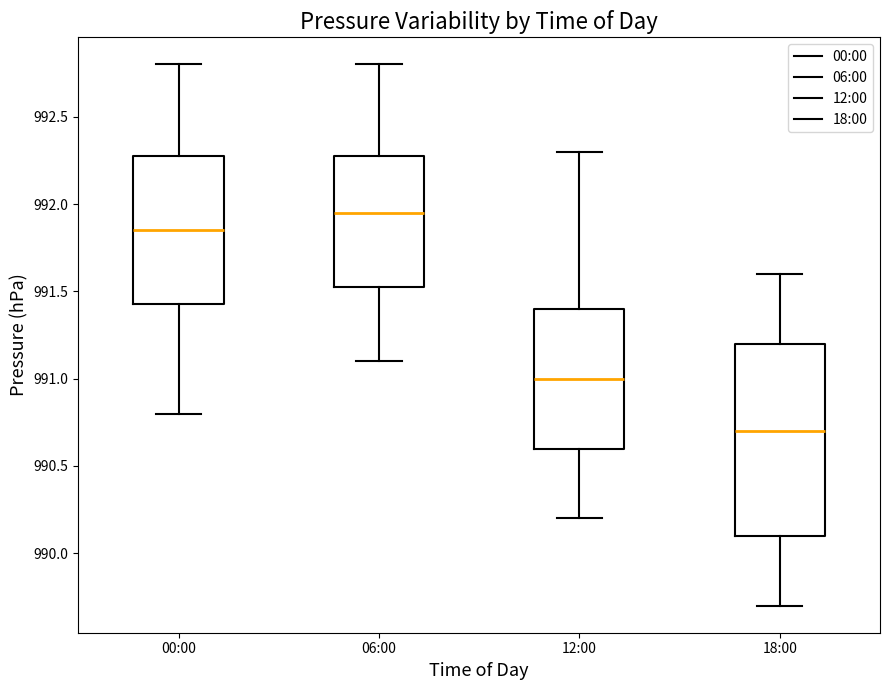

Which box is the tallest, from its lower edge to its upper edge?

18:00